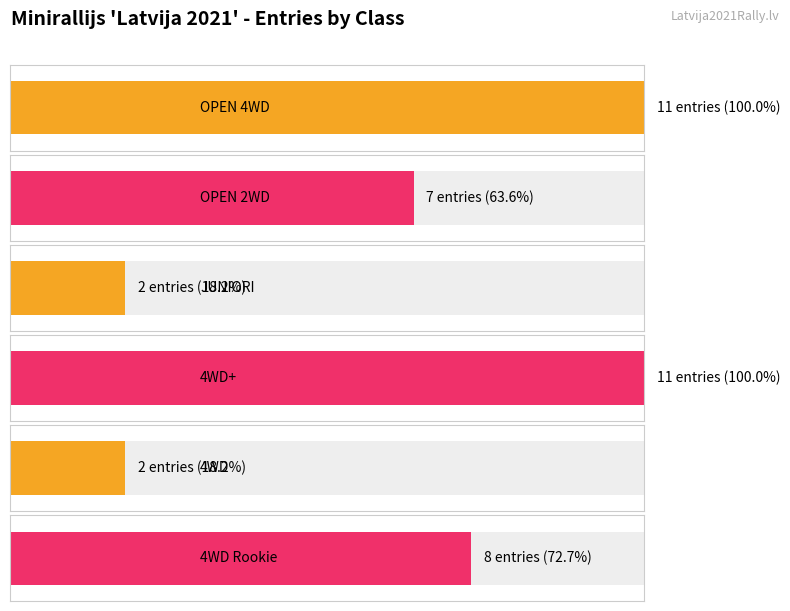

Count the number of values greater than 8.

2